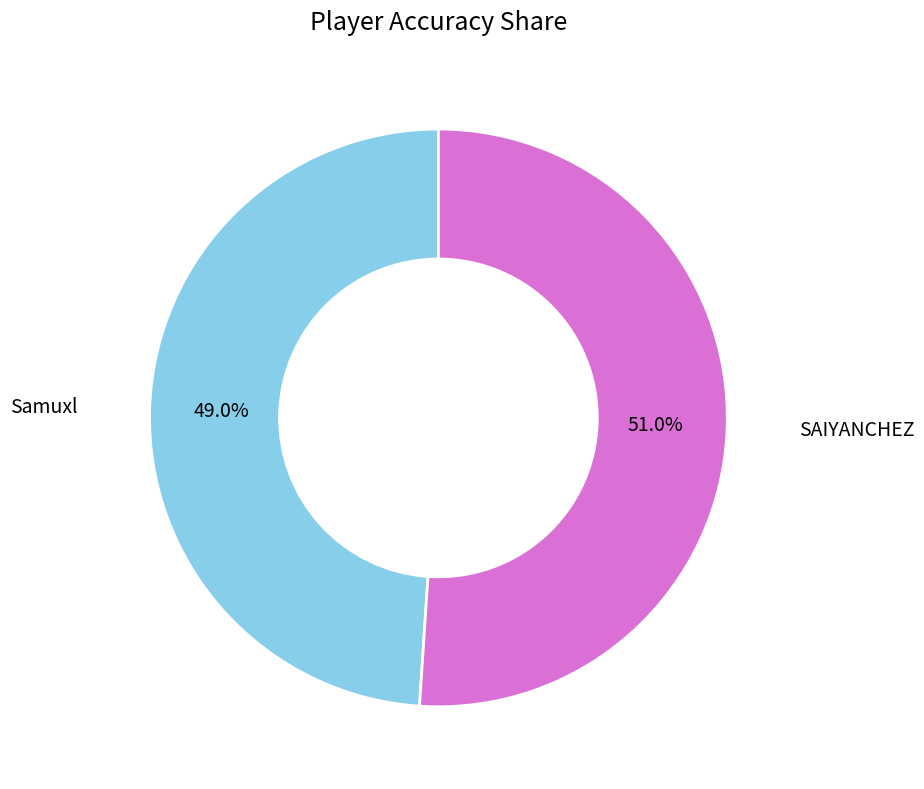

Which category has the smallest portion of the pie?

Samuxl